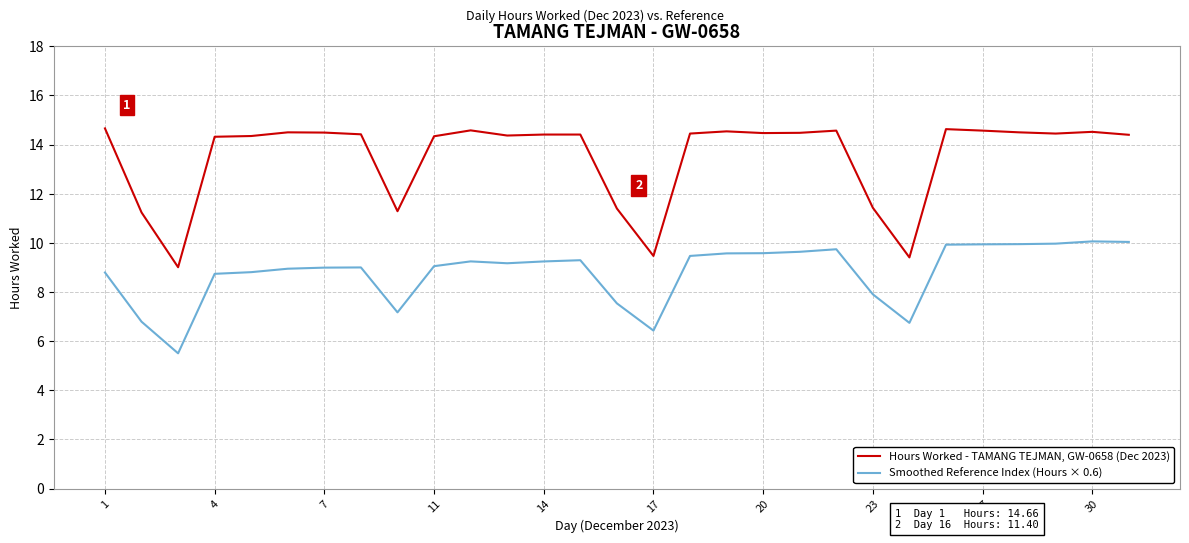

What is the minimum value shown in the chart?

5.5